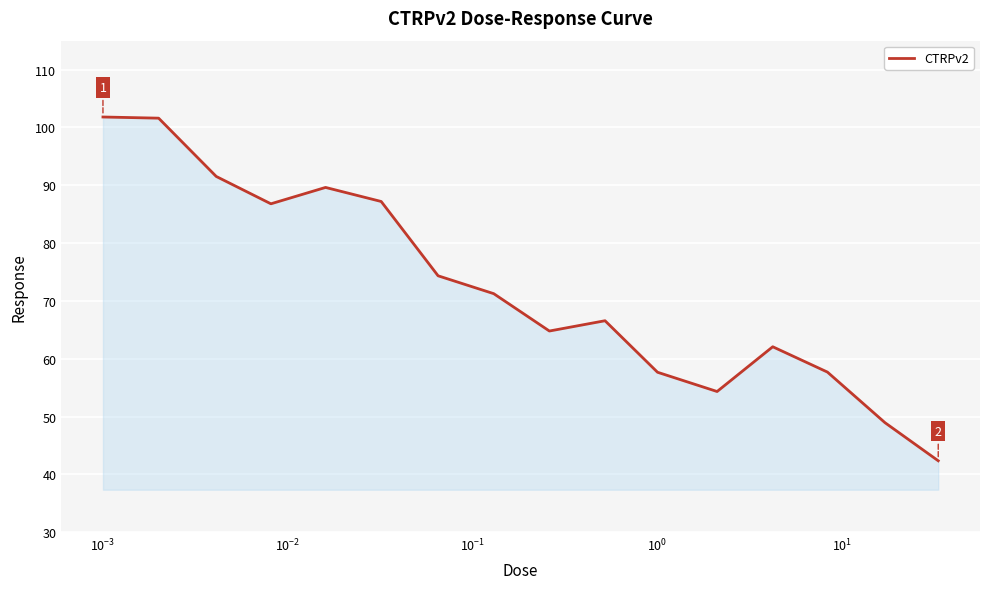

What is the smallest value displayed?

42.4